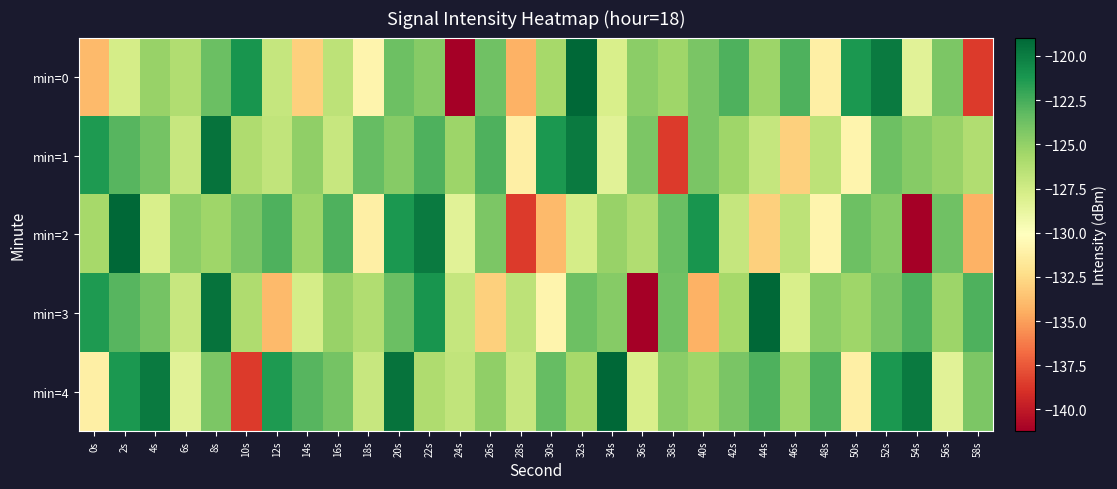

Between 18s and 24s, which is larger?

18s